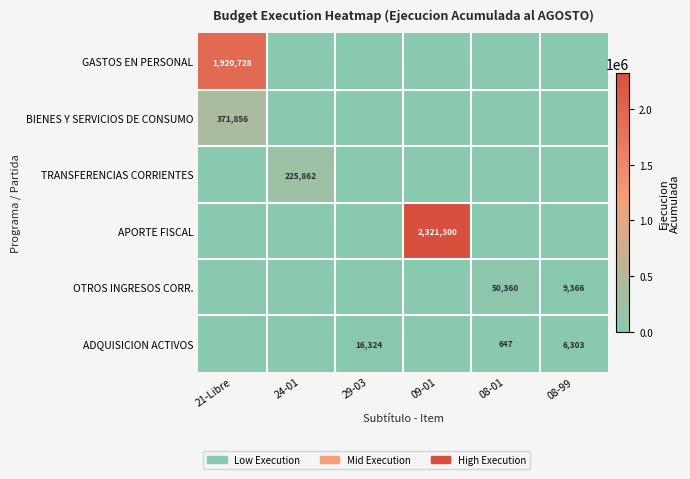

The ADQUISICION ACTIVOS series shows 16324 at 29-03. True or false?

True